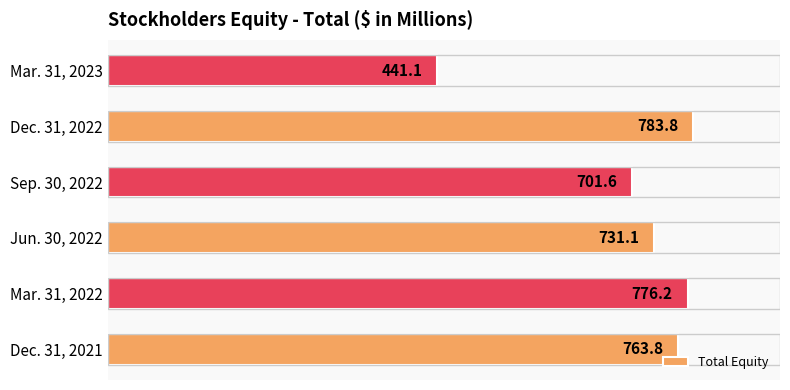

What is the ratio of the value at Jun. 30, 2022 to the value at Mar. 31, 2022?

0.9